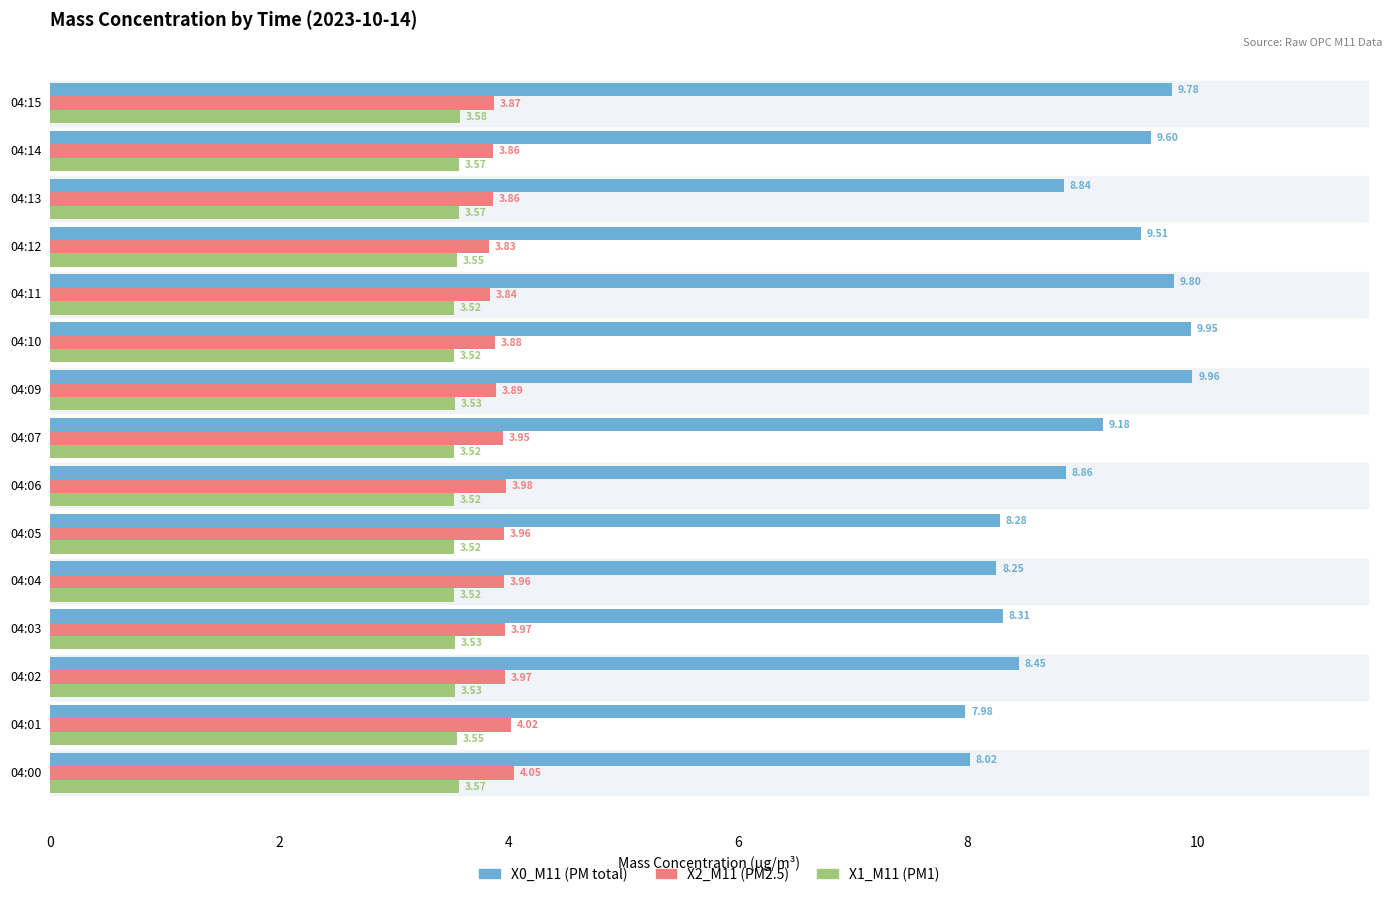

What is the spread (max minus min) of values at 04:03?

4.8